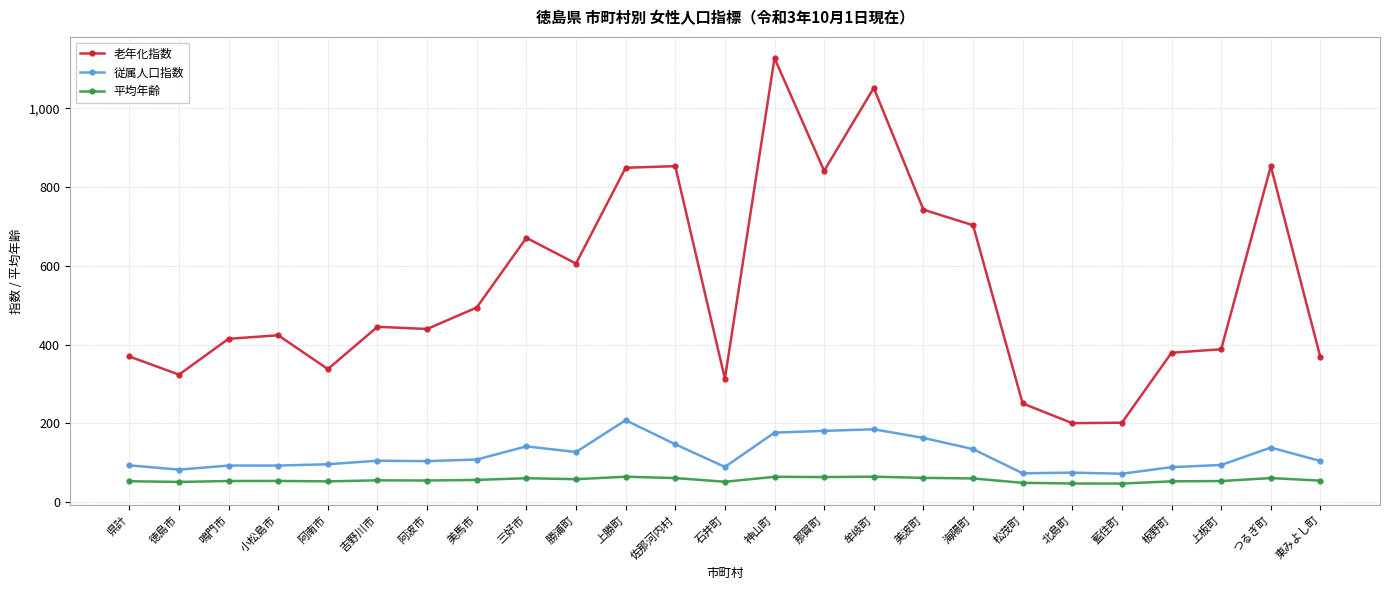

True or false: 老年化指数 has a value of 825.7 at 勝浦町.

False